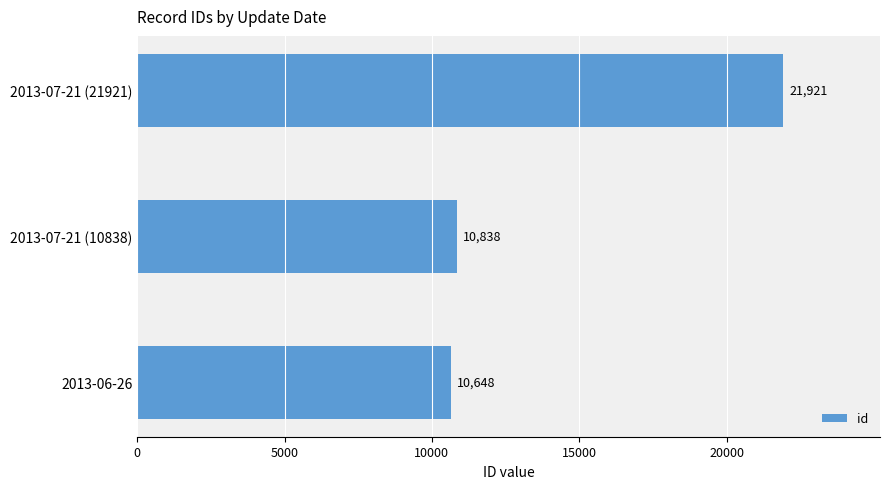

Reading top to bottom, extract all data points from this chart.

2013-07-21 (21921)=21921	2013-07-21 (10838)=10838	2013-06-26=10648